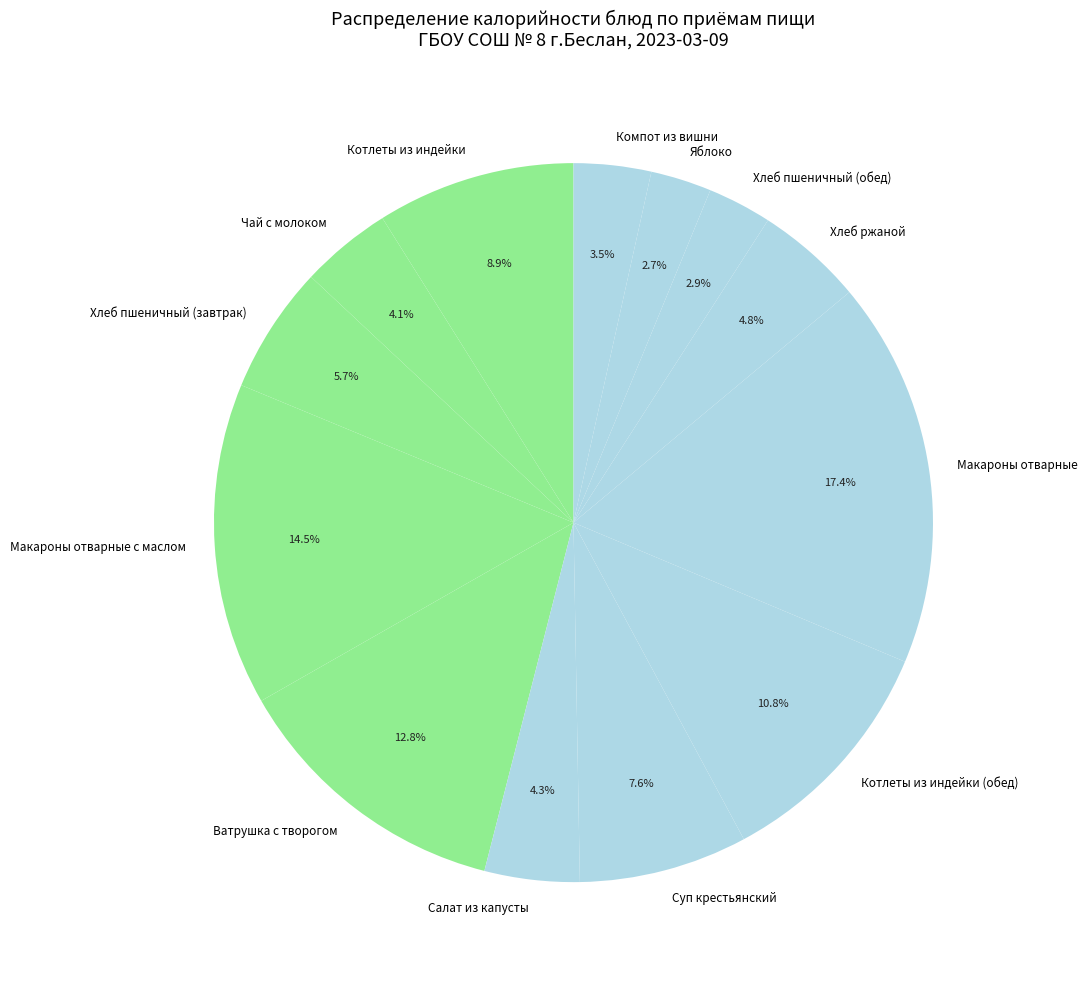

What is the largest slice in the pie chart?

Макароны отварные